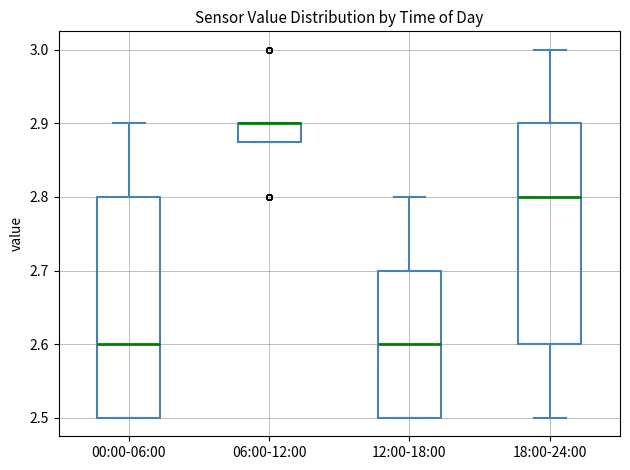

Where does the upper whisker of the box for 00:00-06:00 end on the y-axis? The values are not printed on the chart, so give them approximately, as read against the axis.

2.90